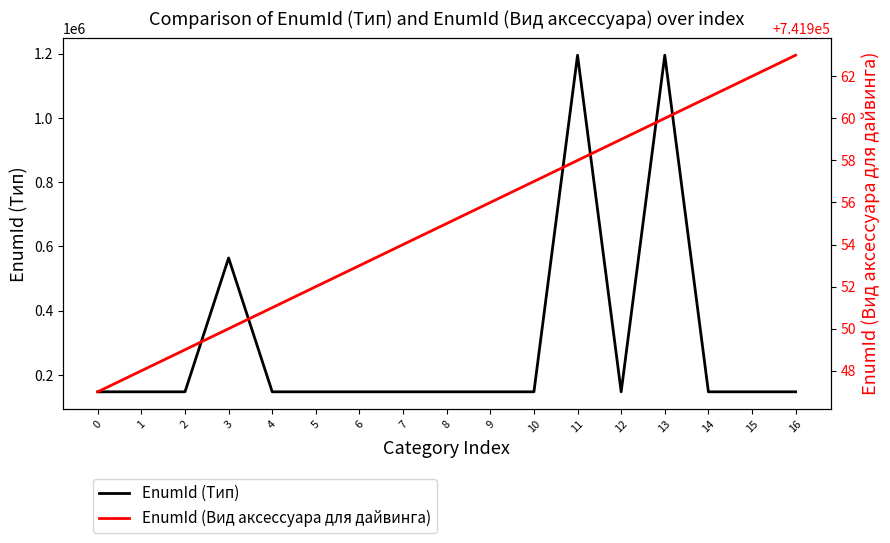

What is the total value across all series at 14?

889156